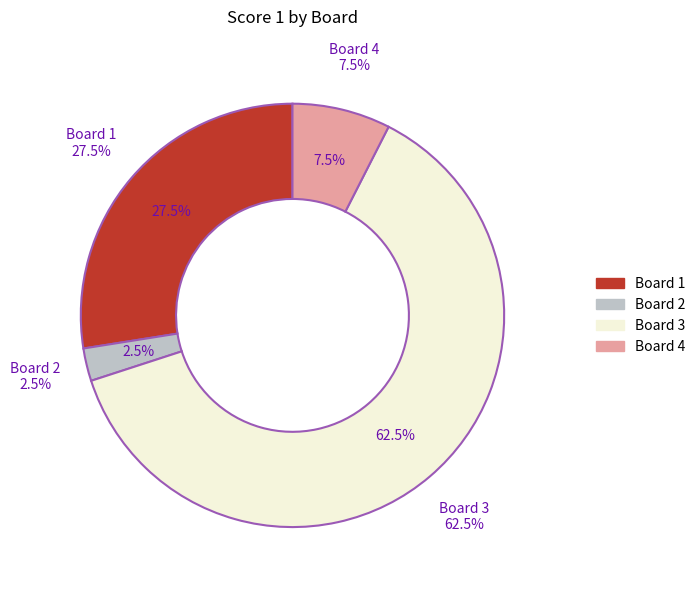

To the nearest percent, what portion does Board 4 represent?

8%